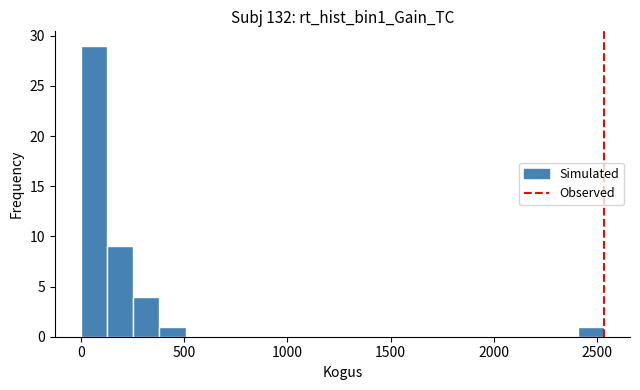

Around what value on the x-axis is the tallest bar? Give the approximate position of its centre, as read against the axis.

50